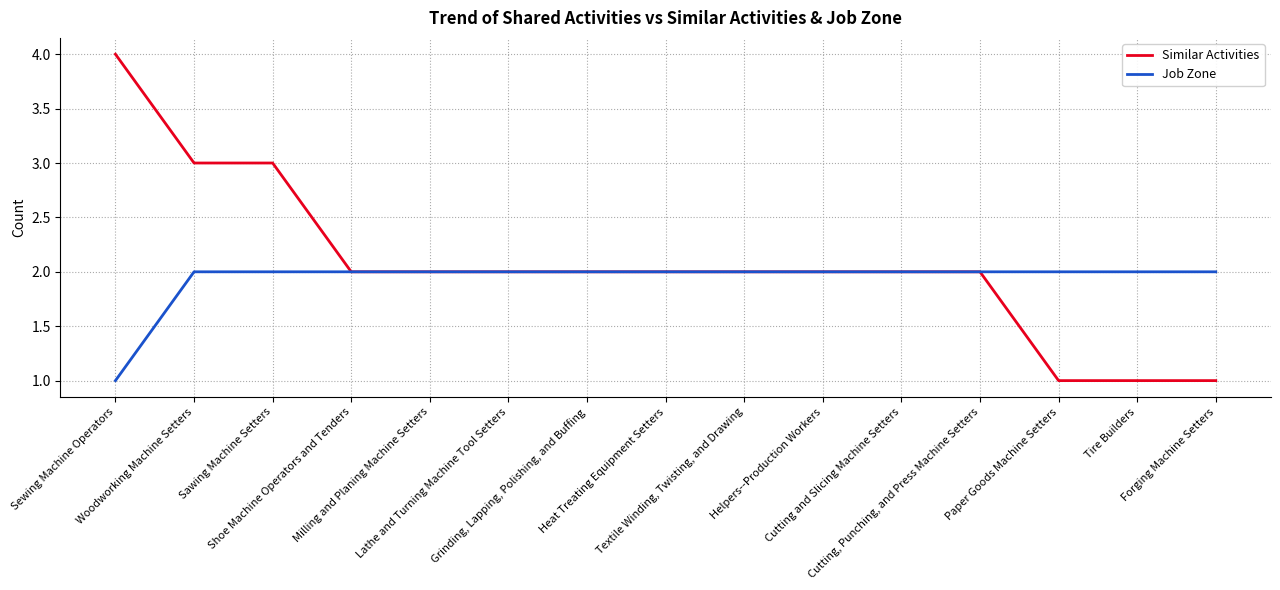

At which label is Job Zone closest to 1?

Sewing Machine Operators